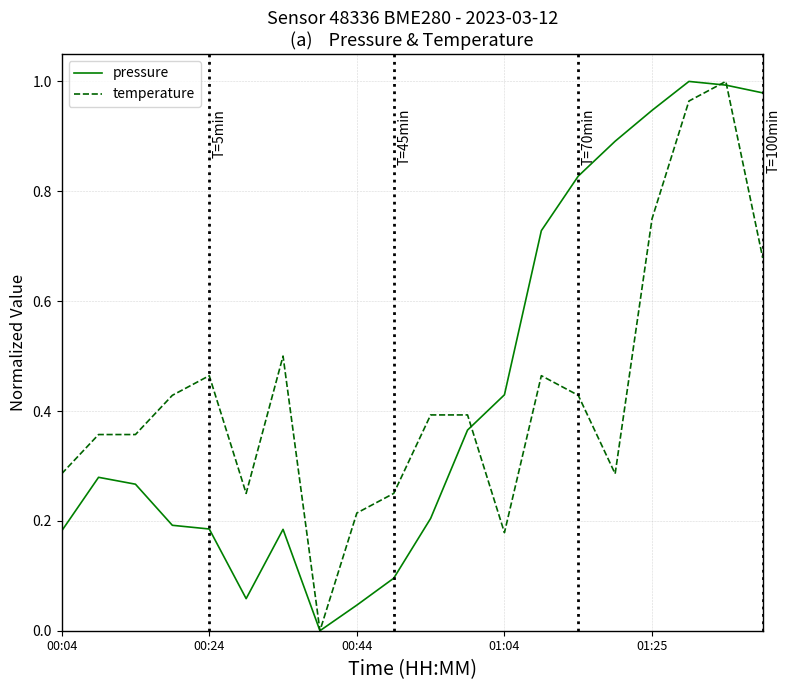

At which category does the chart reach its peak across all series?

17